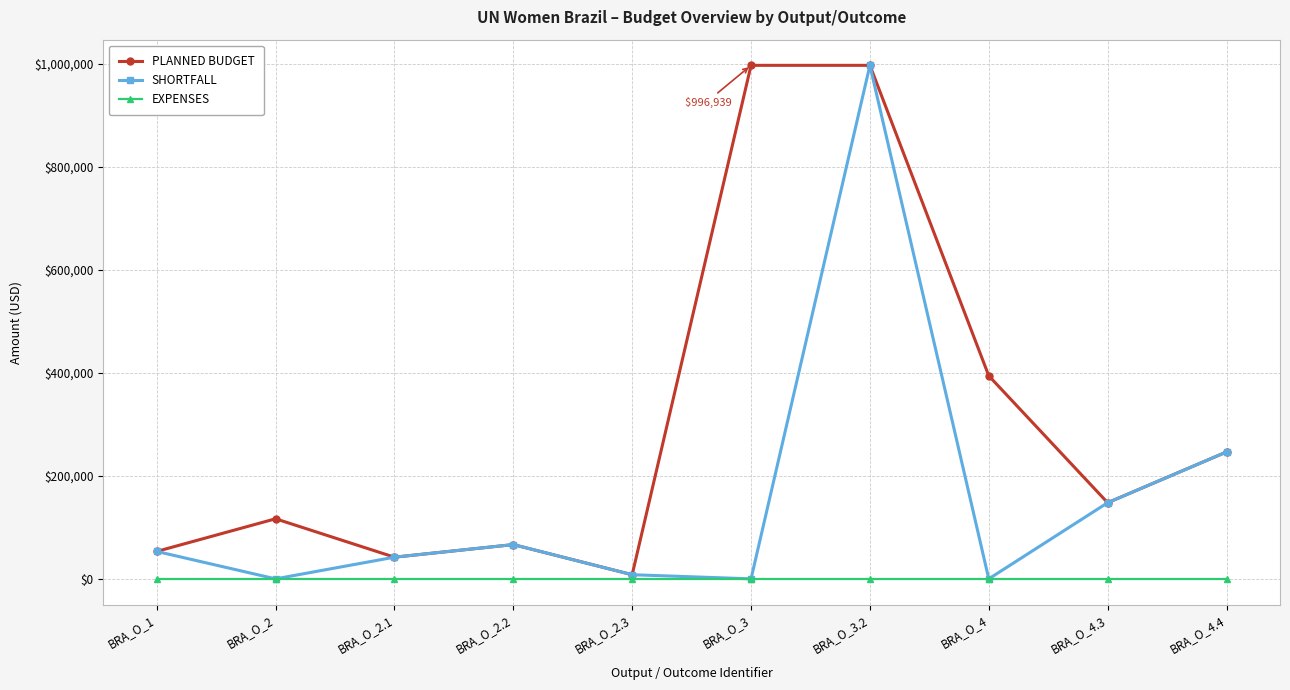

What is the label of the 1st point from the left?

BRA_O_1